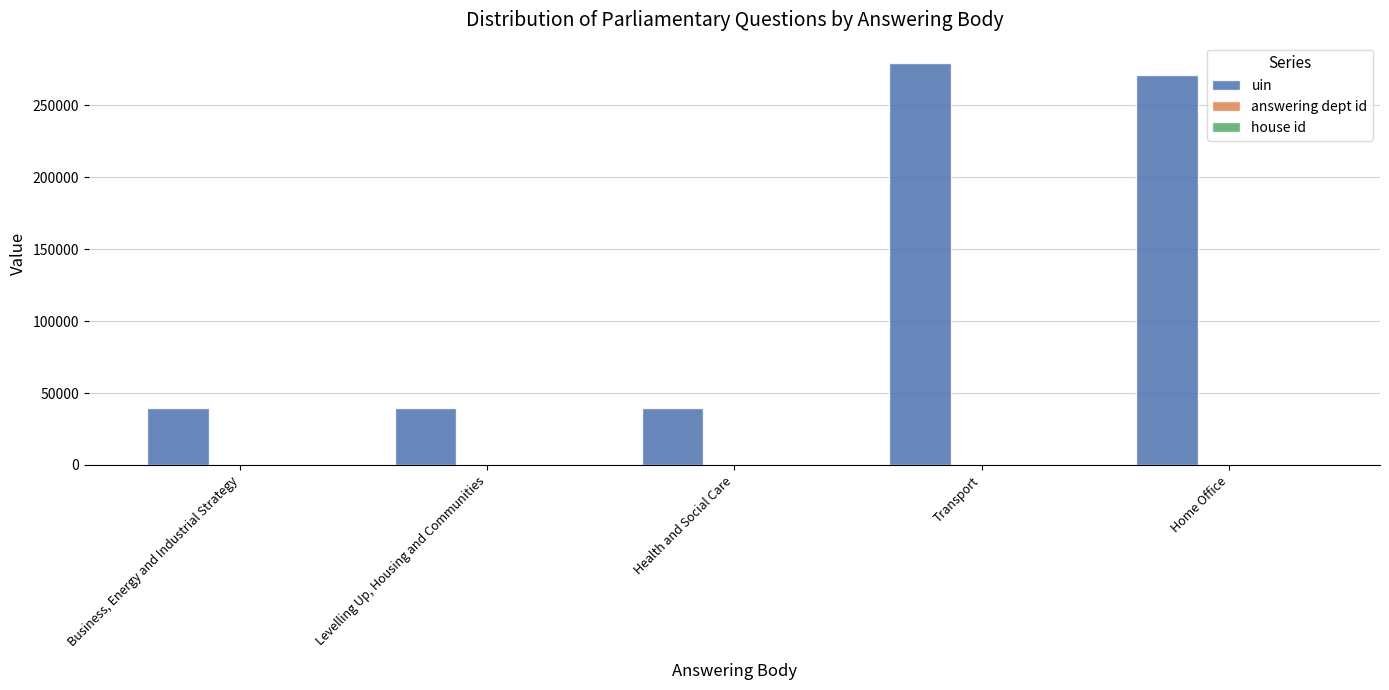

At which category is the sum across all series the highest?

Transport